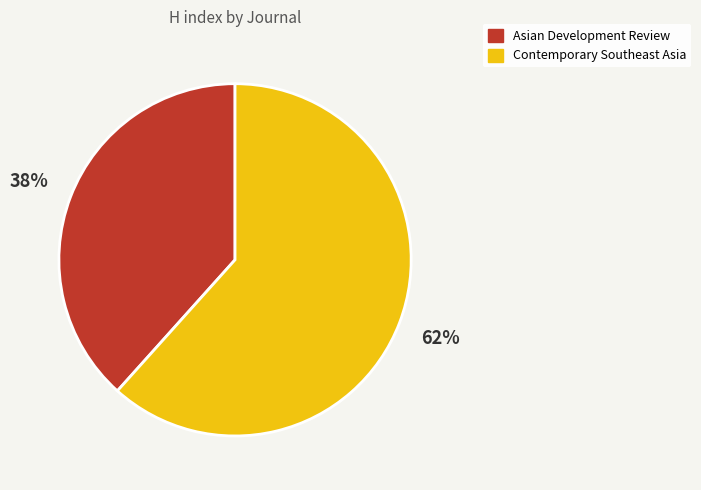

Which has a higher value, Asian Development Review or Contemporary Southeast Asia?

Contemporary Southeast Asia